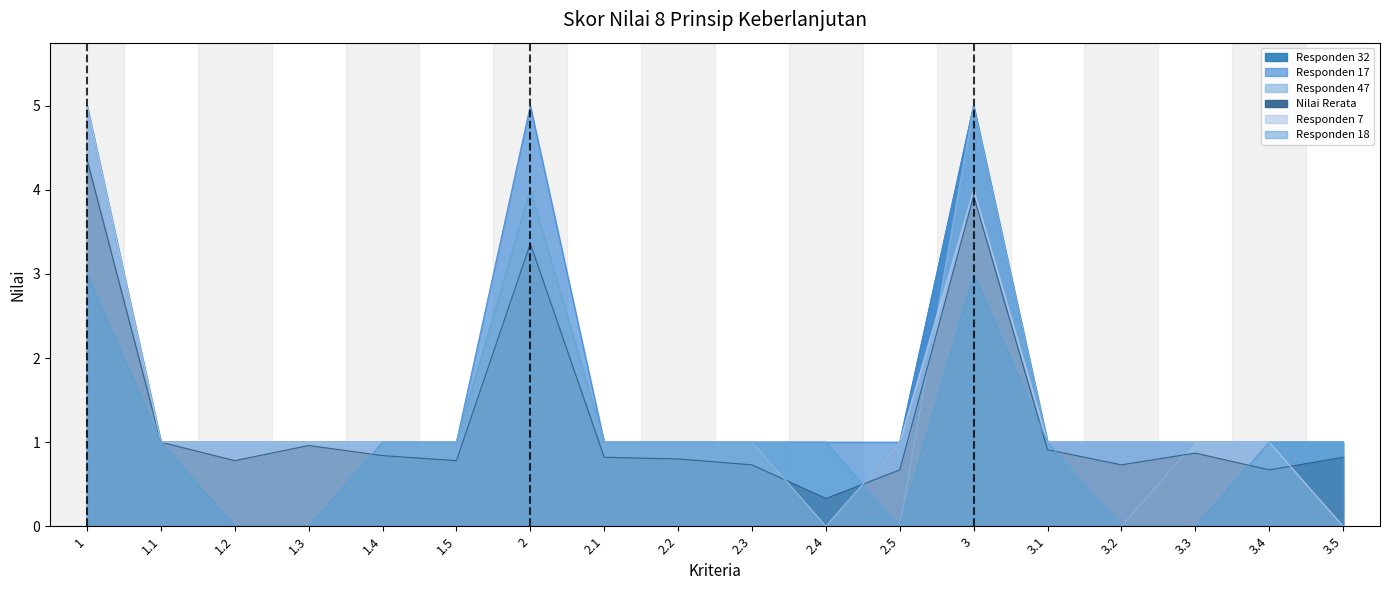

What is the label of the 14th point from the left?

3.1